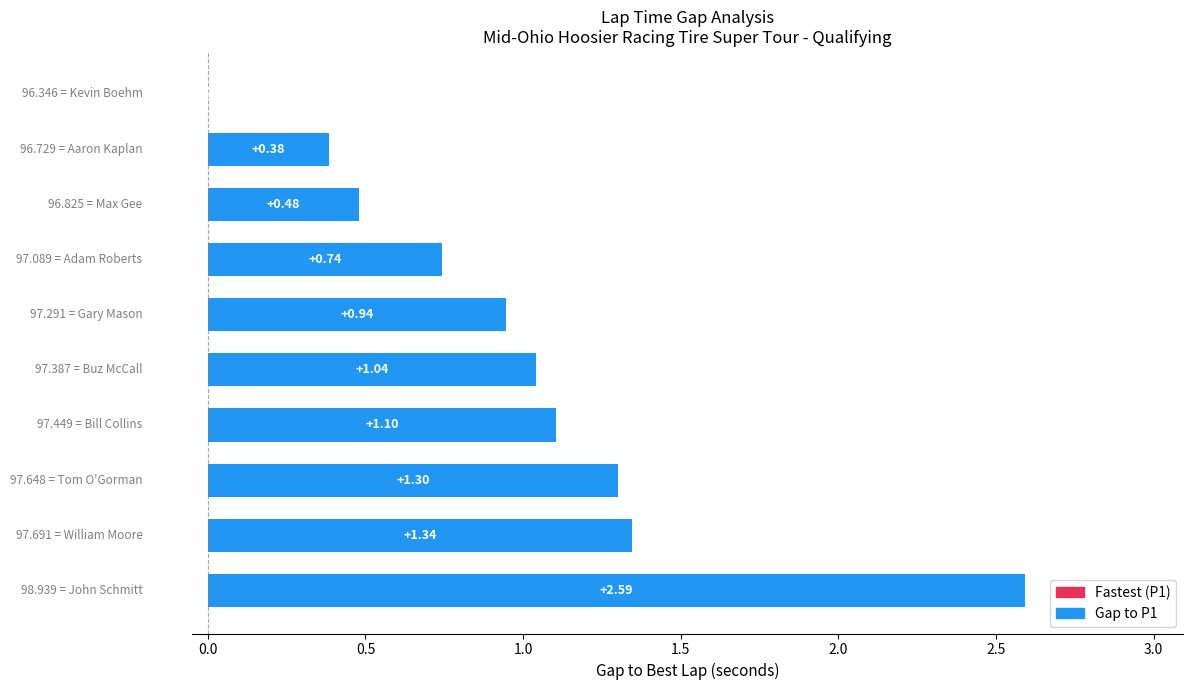

What is the sum of all values?

9.9